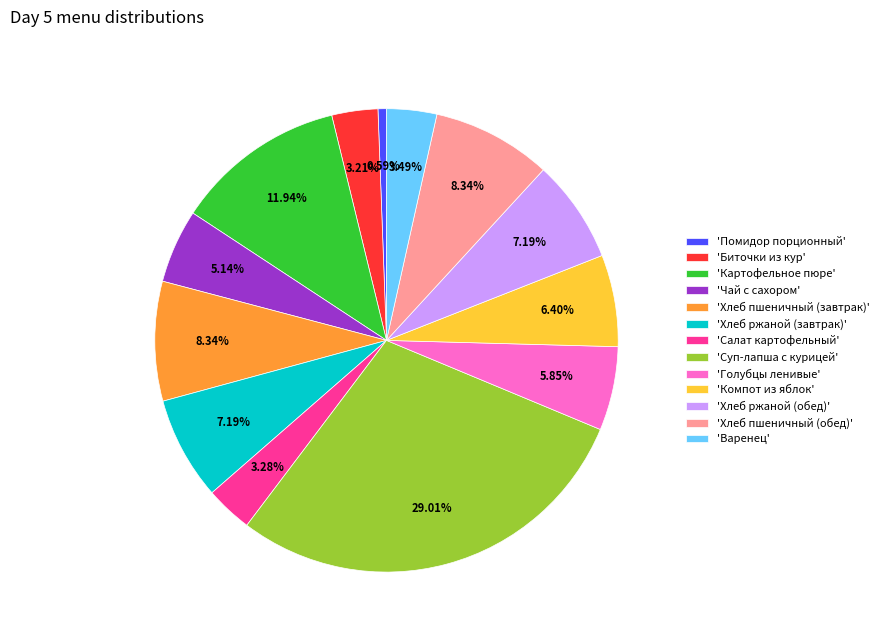

Between 'Суп-лапша с курицей' and 'Хлеб пшеничный (обед)', which is larger?

'Суп-лапша с курицей'